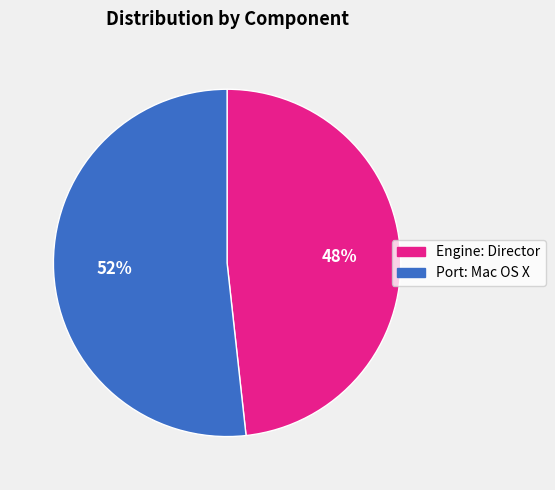

Which category has the smallest portion of the pie?

Engine: Director